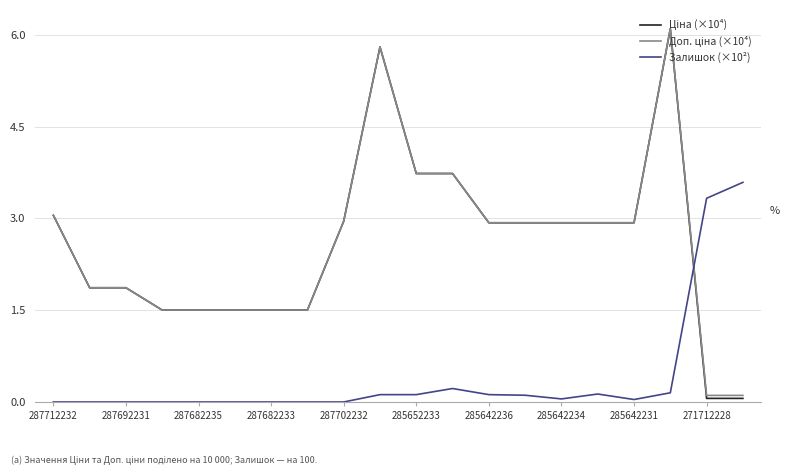

What is the greatest value displayed?

6.1